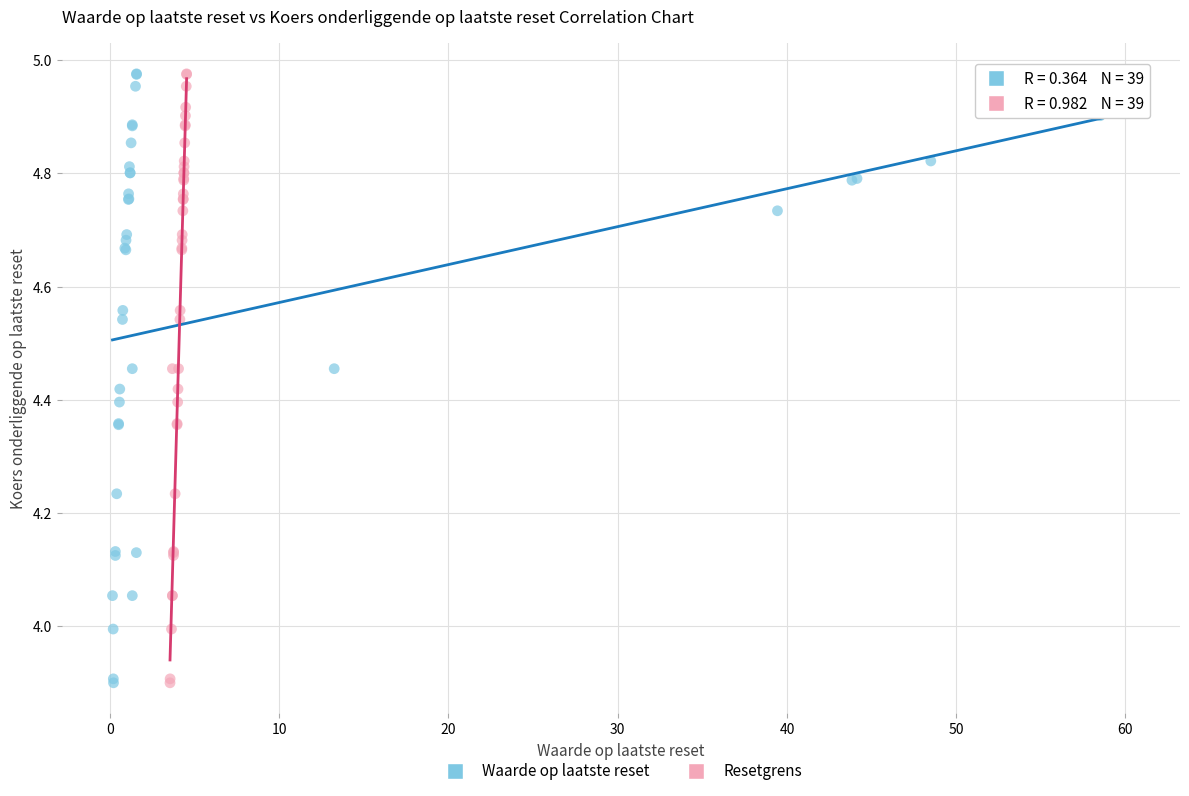

What are all the series names shown in the legend?

Waarde op laatste reset, Resetgrens